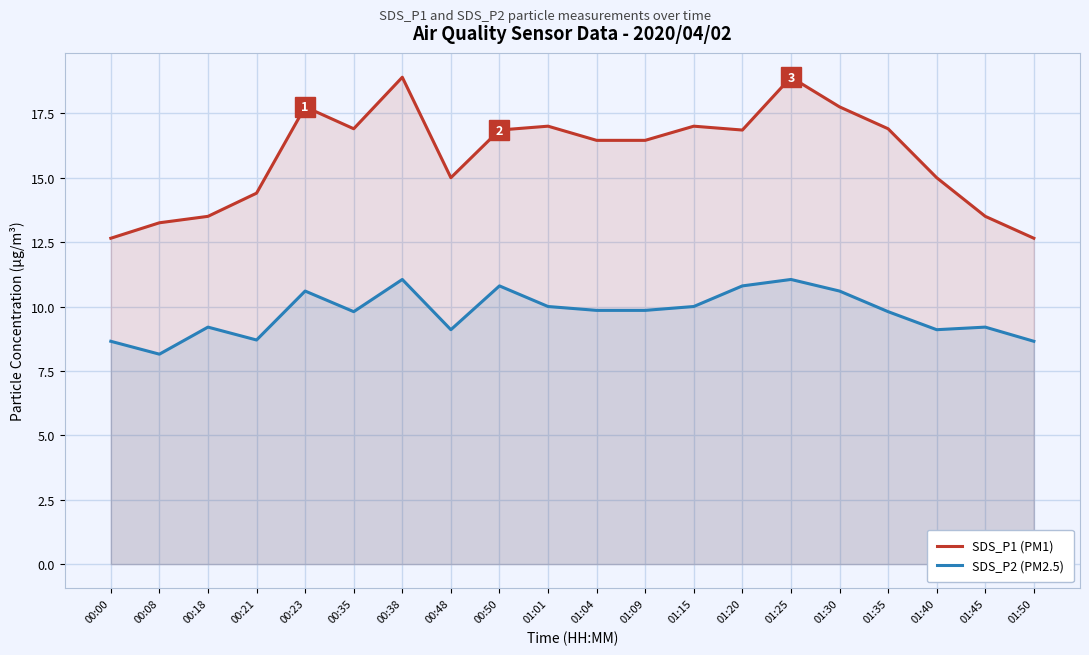

What is the smallest value displayed?

8.2